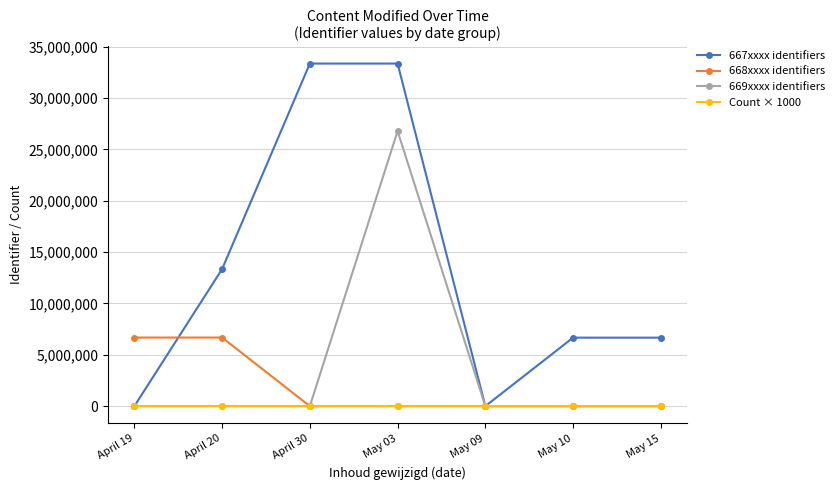

Rank the series by their maximum value, from lowest to highest.

Count × 1000, 668xxxx identifiers, 669xxxx identifiers, 667xxxx identifiers